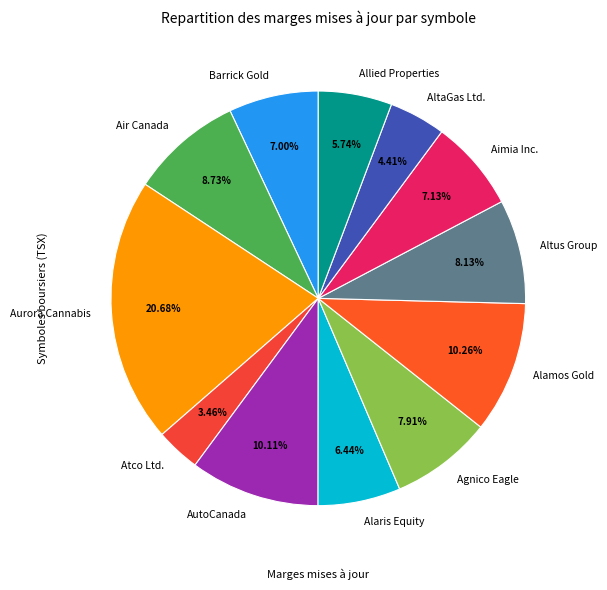

How many slices are in this pie chart?

12